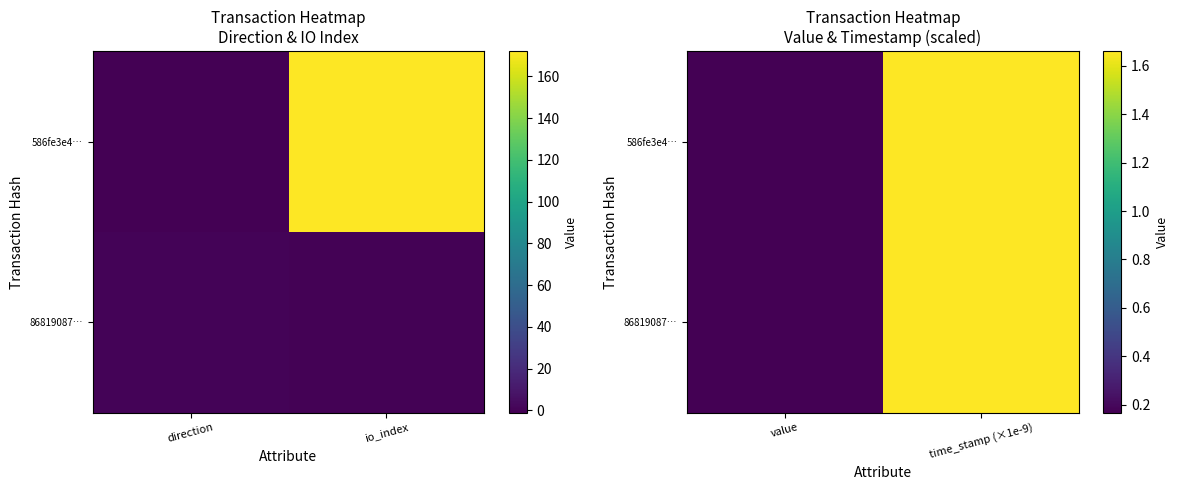

True or false: 86819087… has a value of 0.3 at value.

False